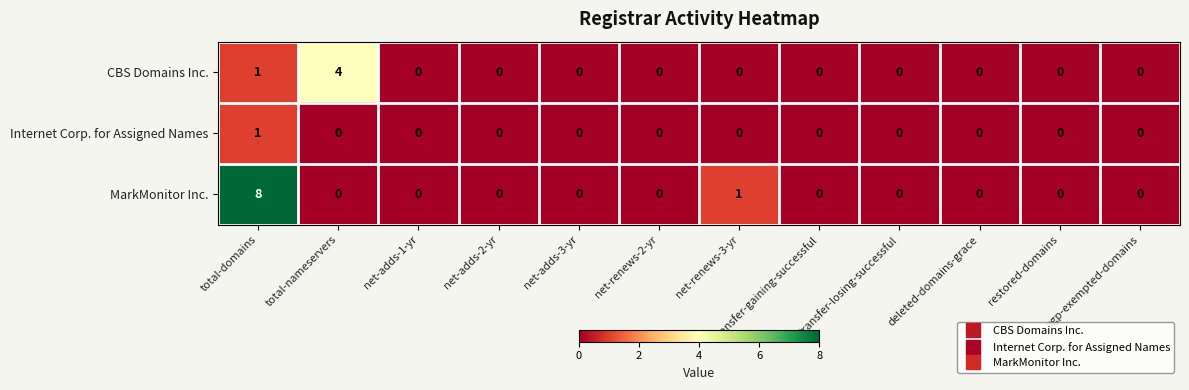

Which series has the largest total across all categories?

MarkMonitor Inc.